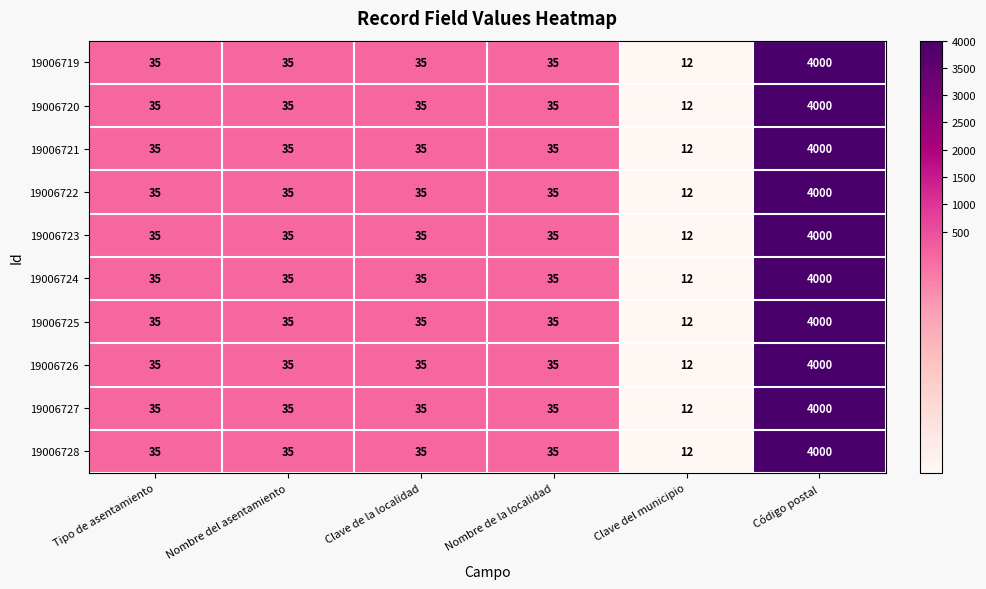

The 19006726 series shows 2604 at Código postal. True or false?

False